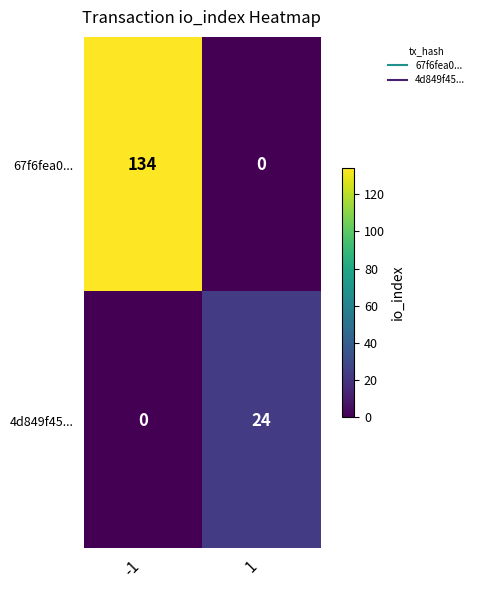

Which label corresponds to the largest value in the chart?

-1